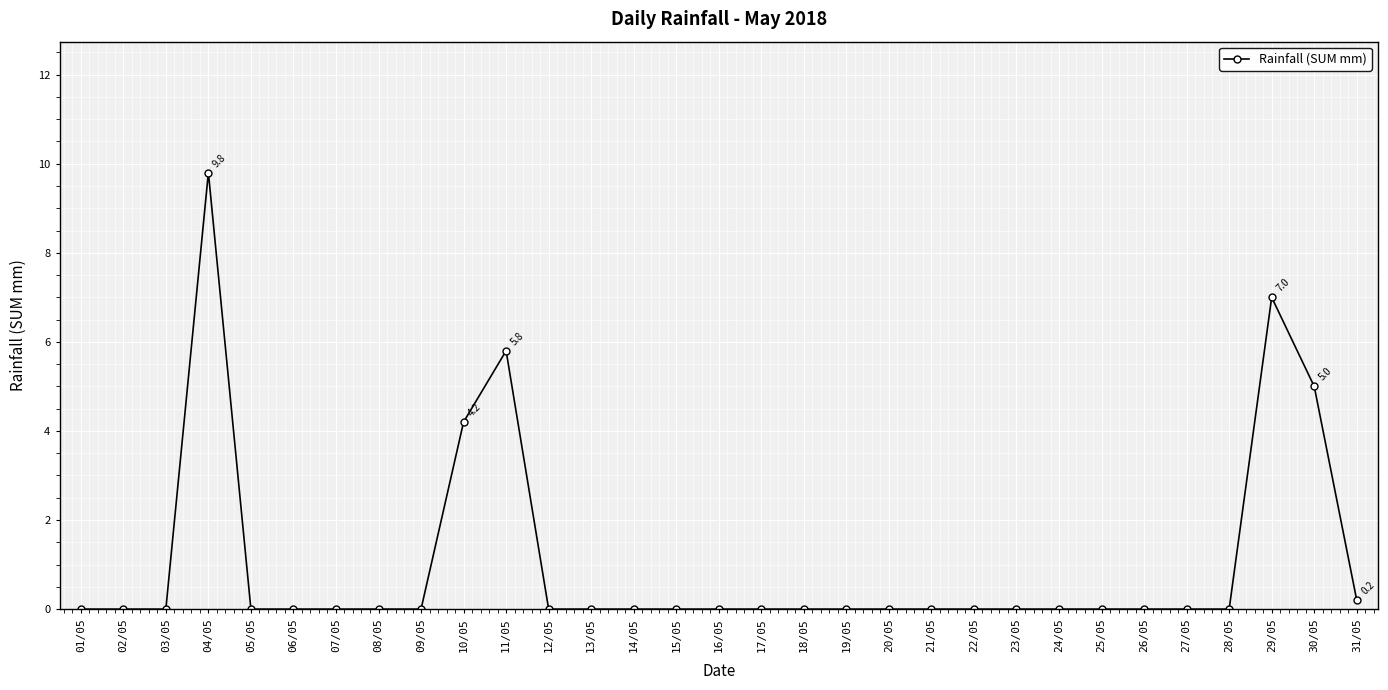

What is the change in value from 24/05 to 29/05?

+7.0